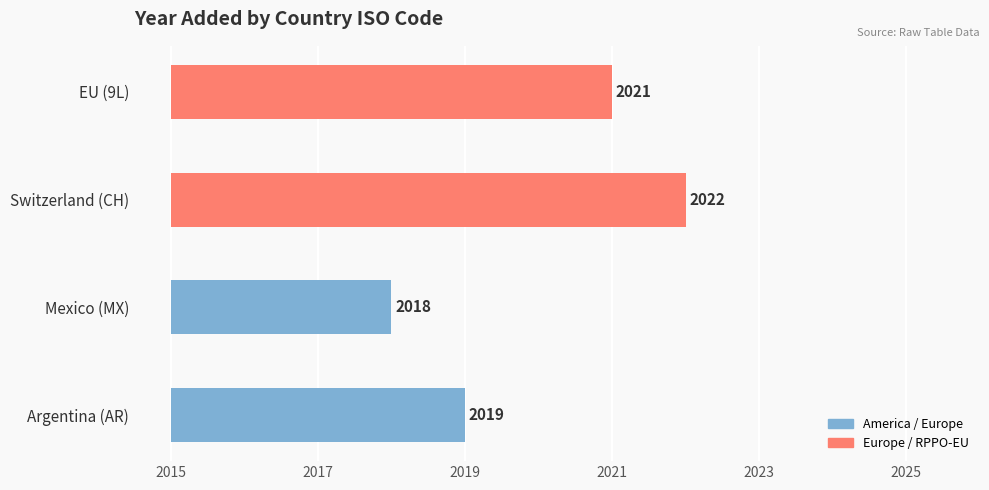

What position from the right is Switzerland (CH)?

2